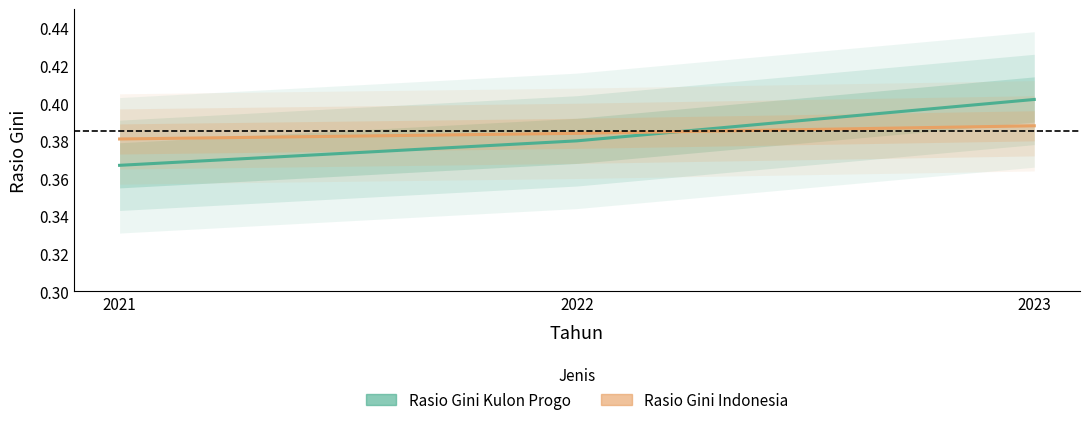

The Rasio Gini Indonesia series shows 0.4 at 2021. True or false?

True